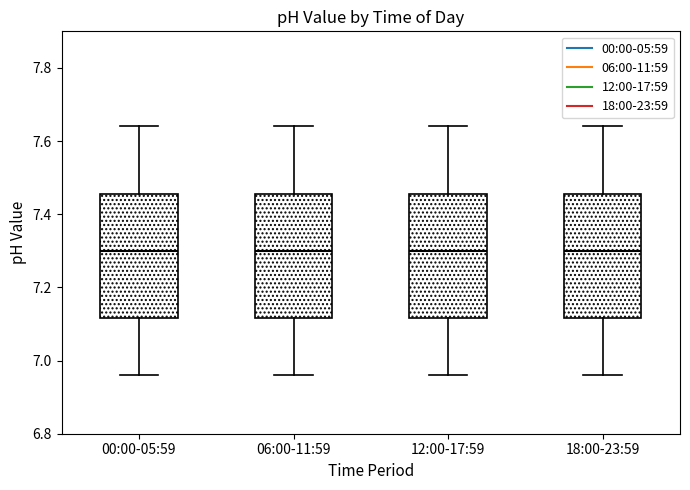

Where does the median line of the box for 12:00-17:59 sit on the y-axis? The values are not printed on the chart, so give them approximately, as read against the axis.

7.30